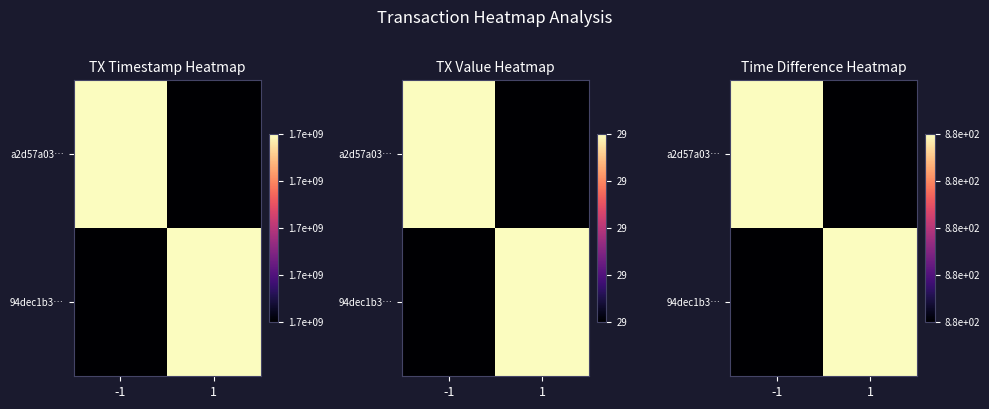

Which category has the lowest value across all series?

1